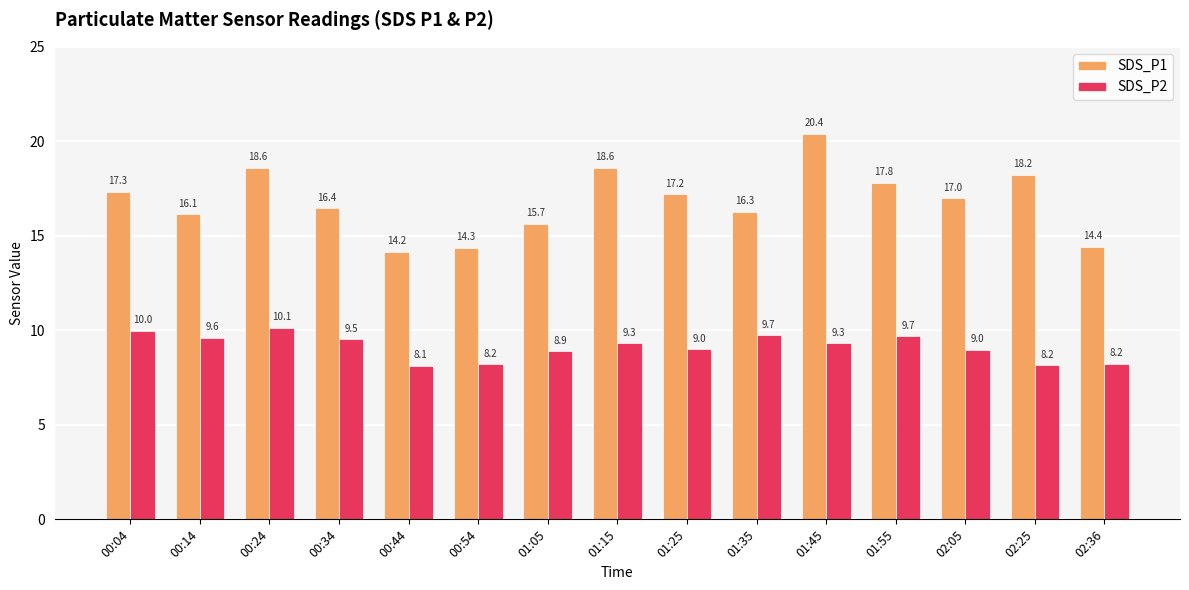

What is the difference between the SDS_P2 values at 01:45 and 01:05?

0.4